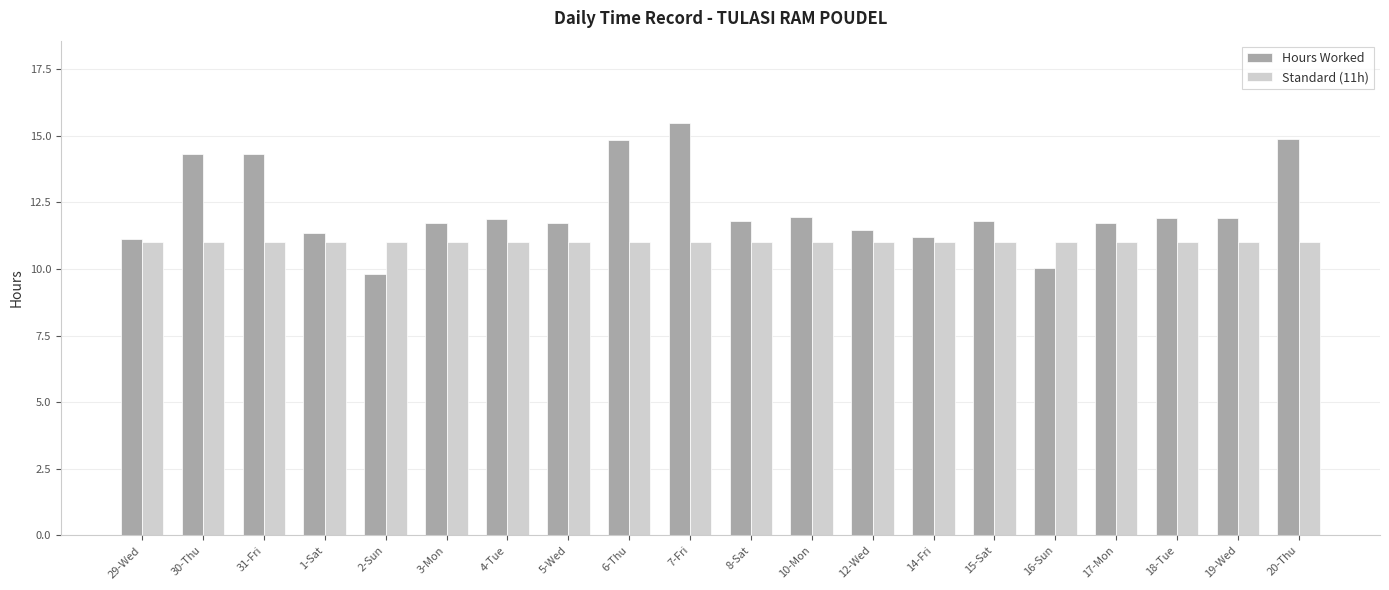

What is the total value across all series at 2-Sun?

20.8